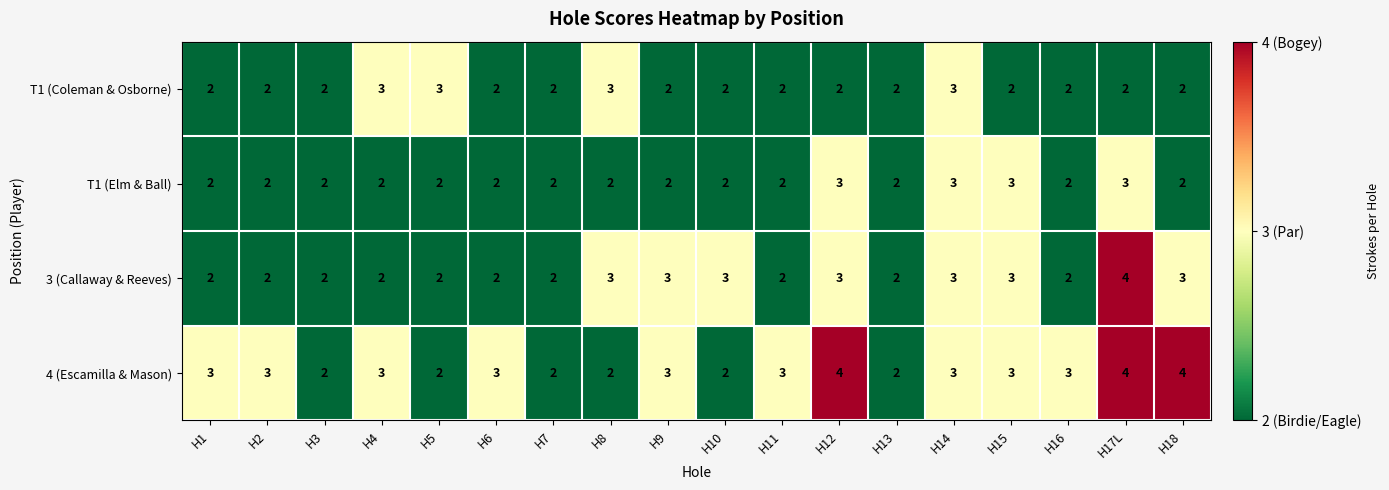

What is the sum of the T1 (Coleman & Osborne) values at H7 and H17L?

4